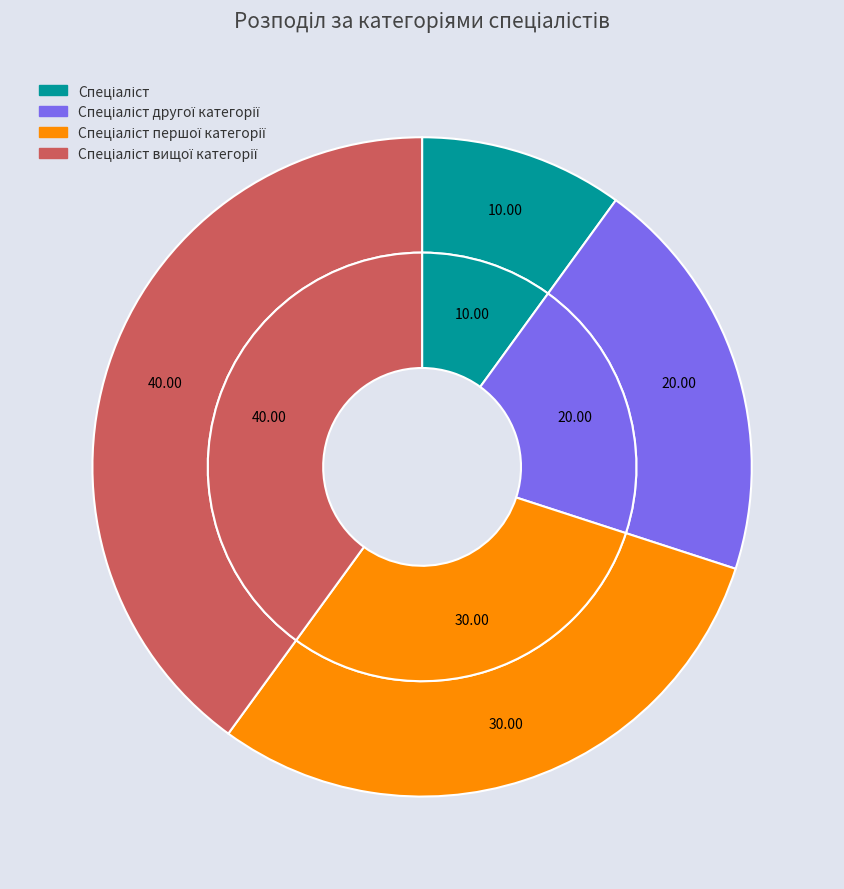

Which slice is the smallest?

Спеціаліст